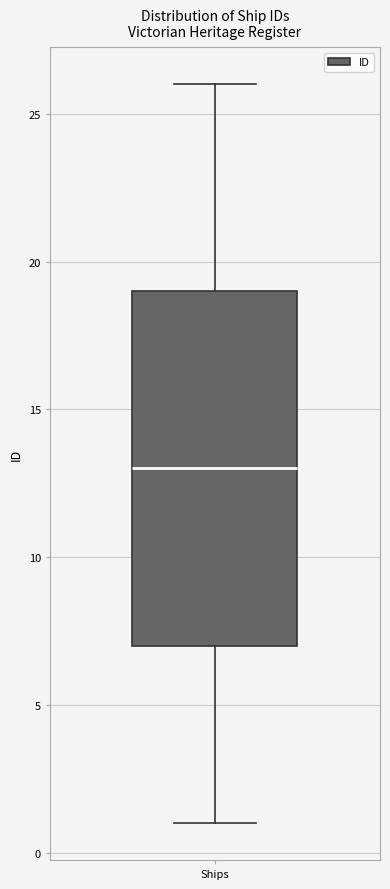

Read this box plot against the y-axis: the position of the median line, the range covered by the box, and the ends of both whiskers. The values are not printed on the chart, so give them approximately, as read against the axis.

median 13, box 7 to 19, whiskers 1 to 26